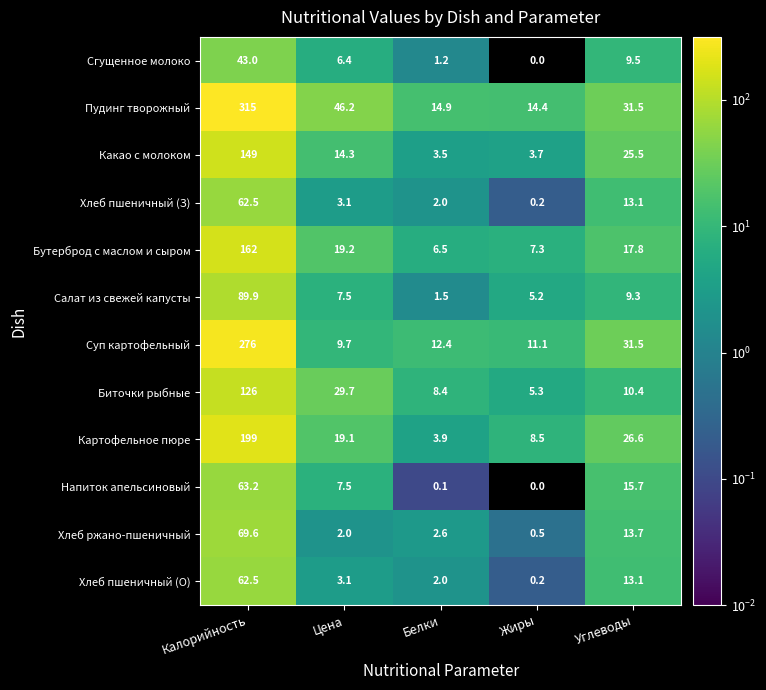

At how many categories does at least one series exceed 100?

1